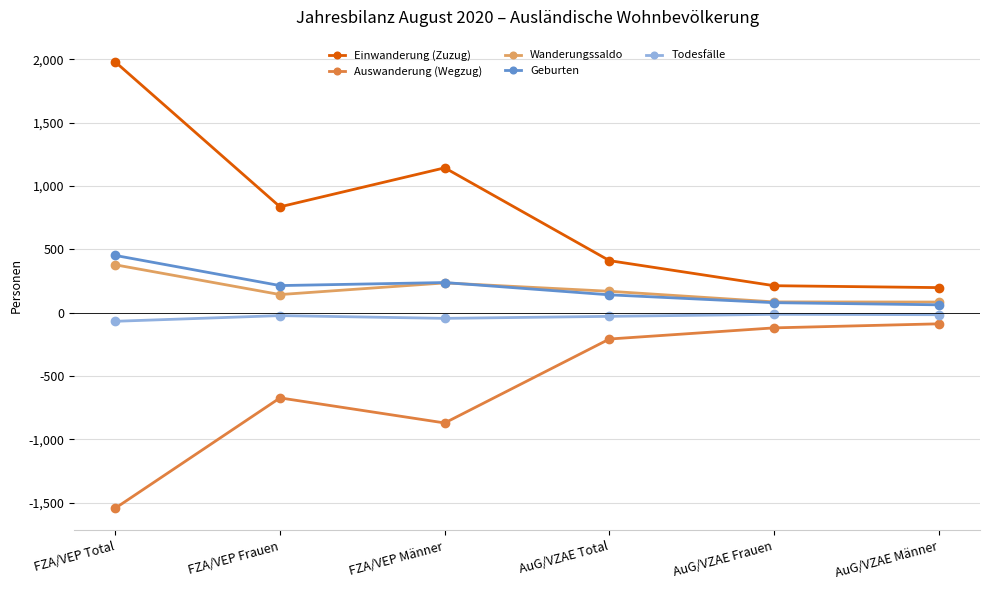

Where does the Todesfälle series first go above -23?

AuG/VZAE Frauen